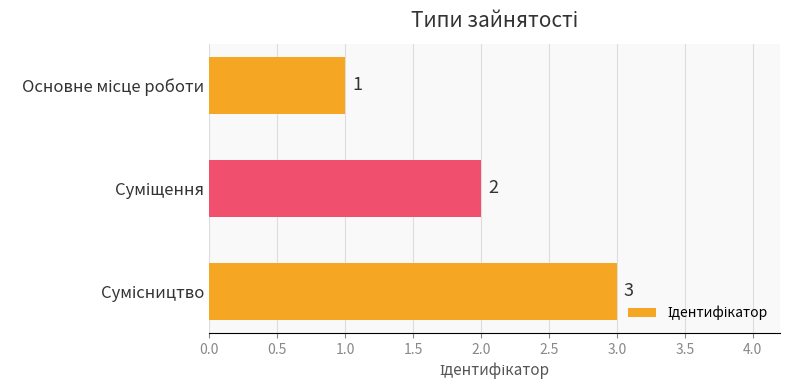

What is the smallest value displayed?

1